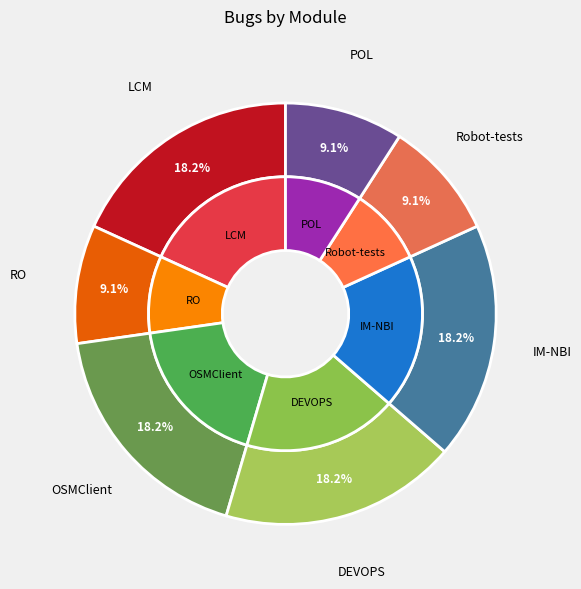

Is it true that OSMClient is 18% of the pie?

True